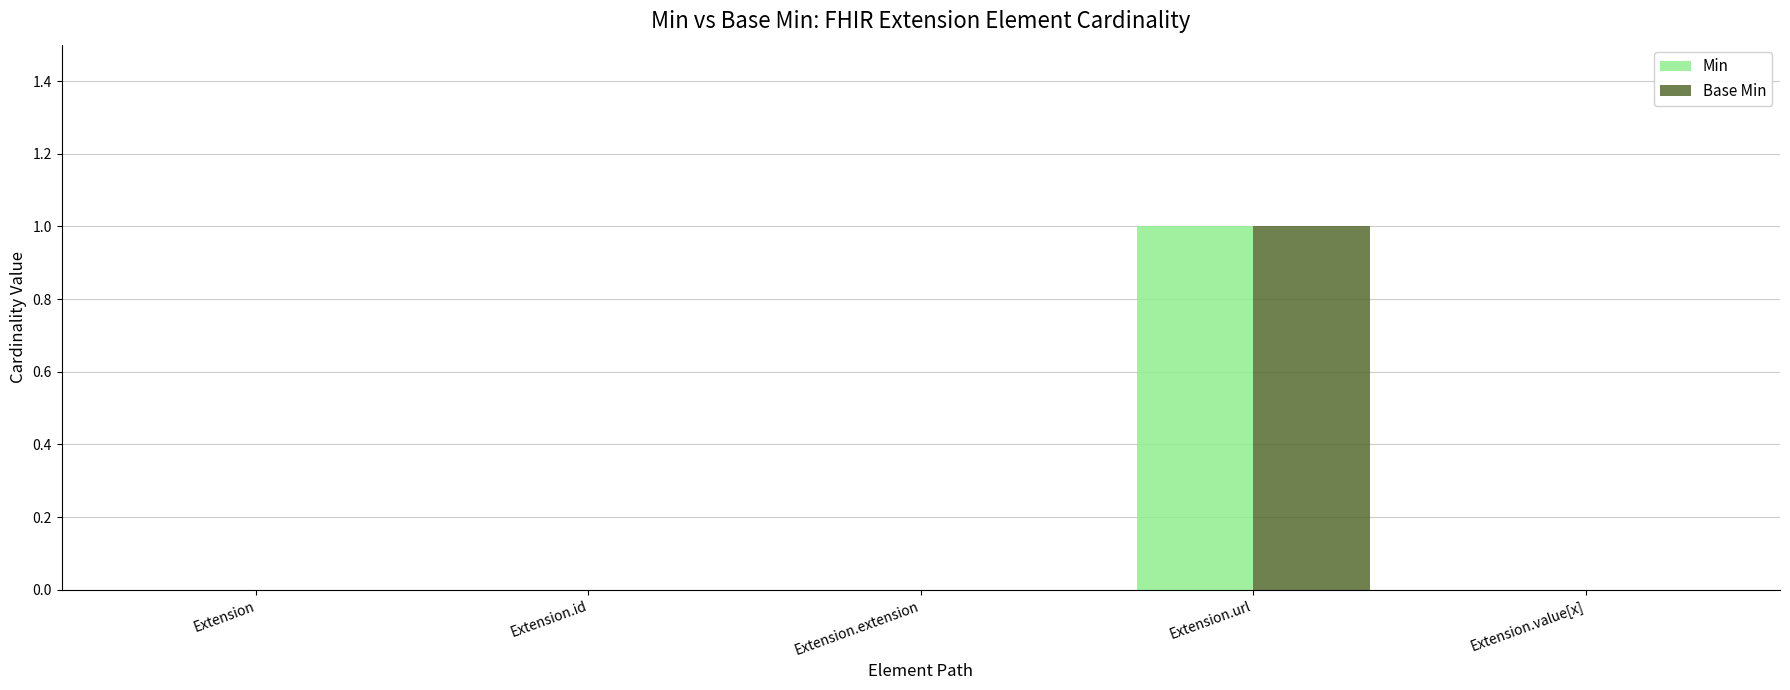

True or false: Base Min has a value of 0 at Extension.url.

False